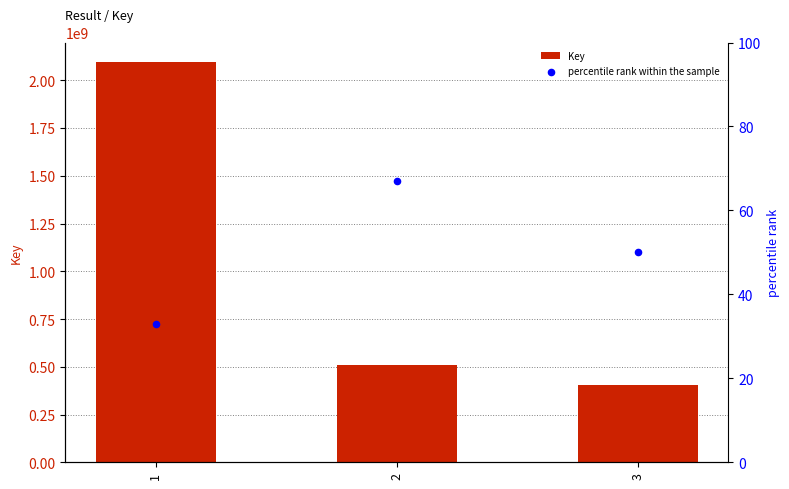

Is the value of percentile rank within the sample at 3 greater than the value of Key at 1?

No